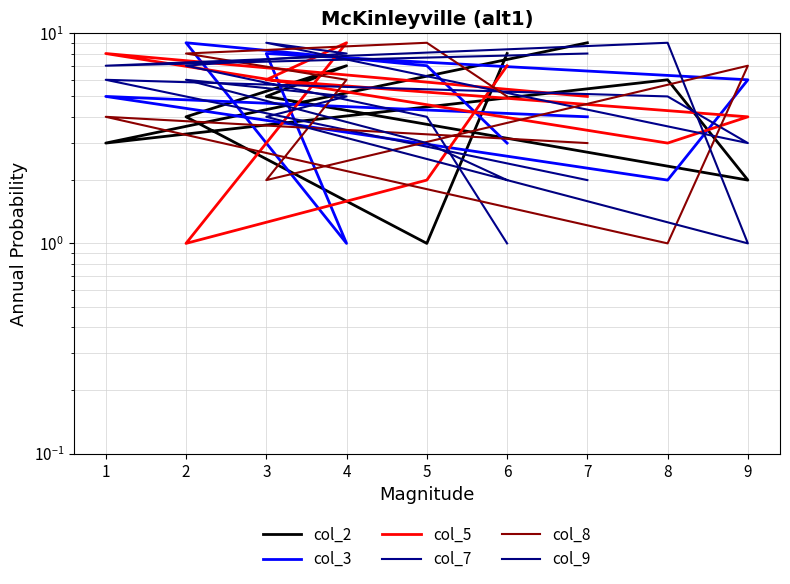

The col_3 series shows 8 at 3. True or false?

True